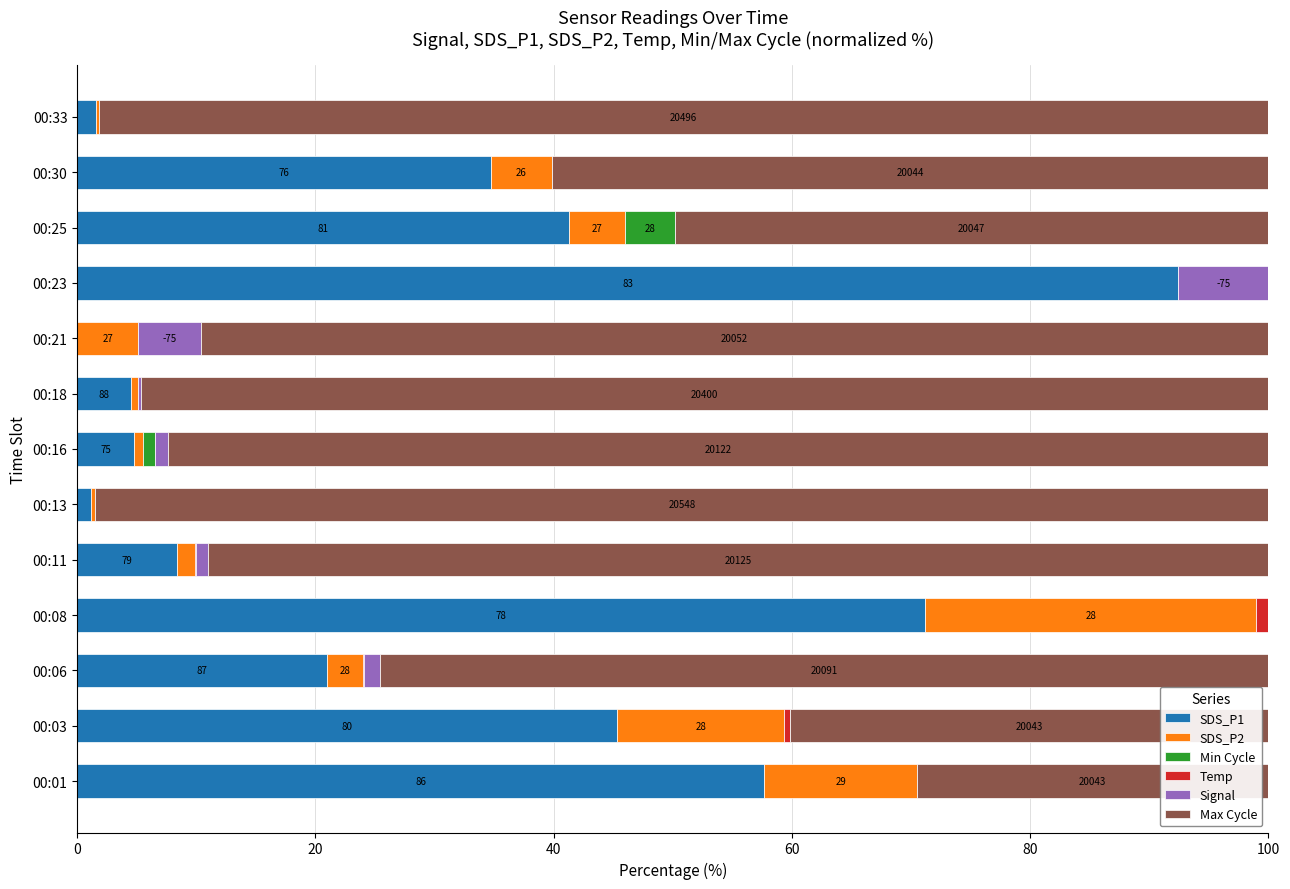

What is the maximum value for SDS_P1?

92.4